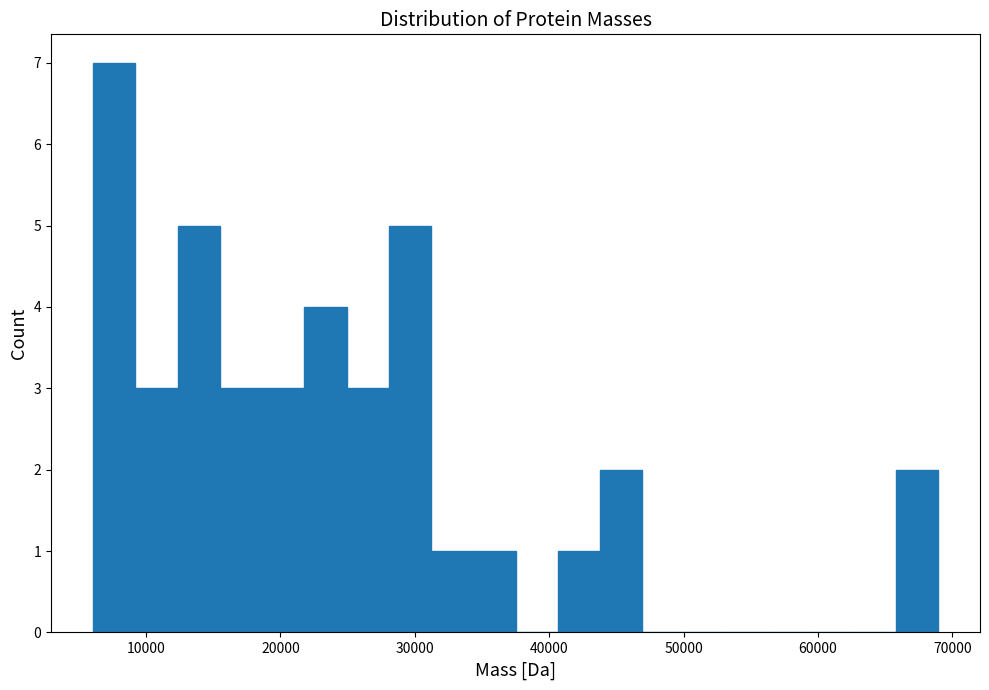

Around what value on the x-axis is the tallest bar? Give the approximate position of its centre, as read against the axis.

8000